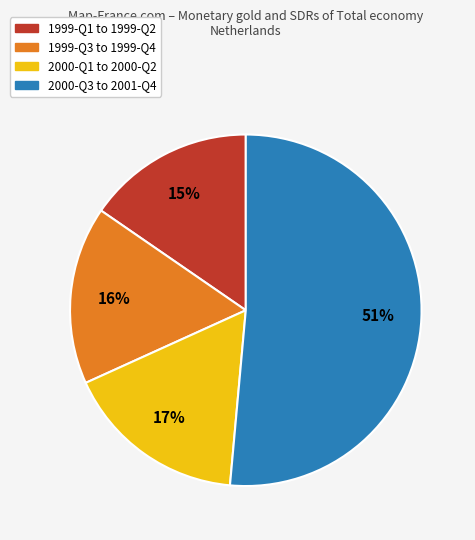

Is there a majority slice in this chart?

Yes